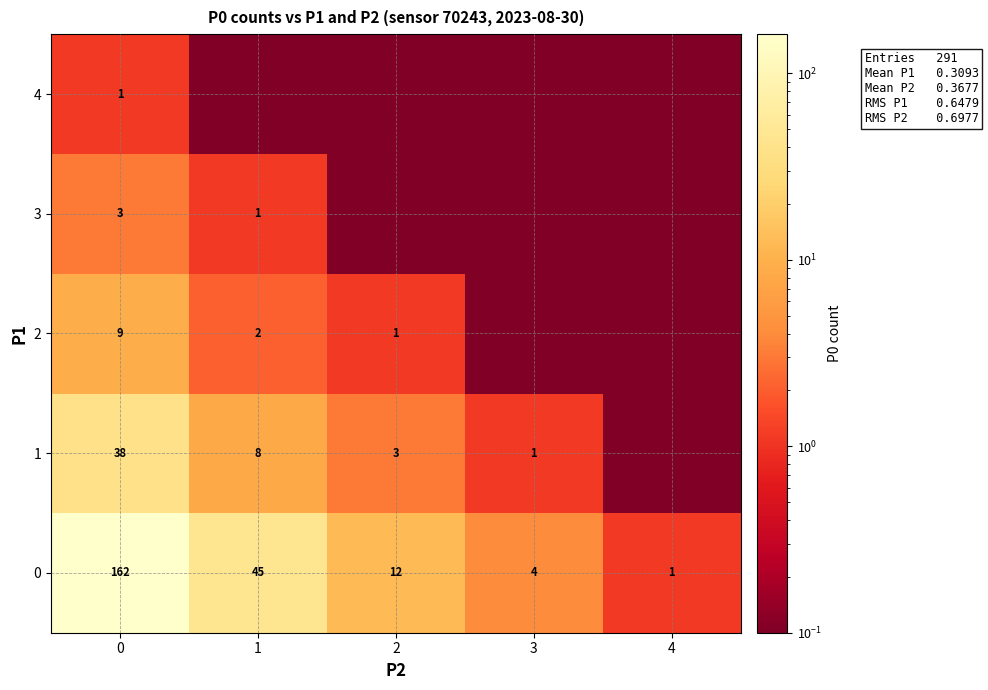

Rank the series at 4 from highest to lowest value.

row_0, row_1, row_2, row_3, row_4